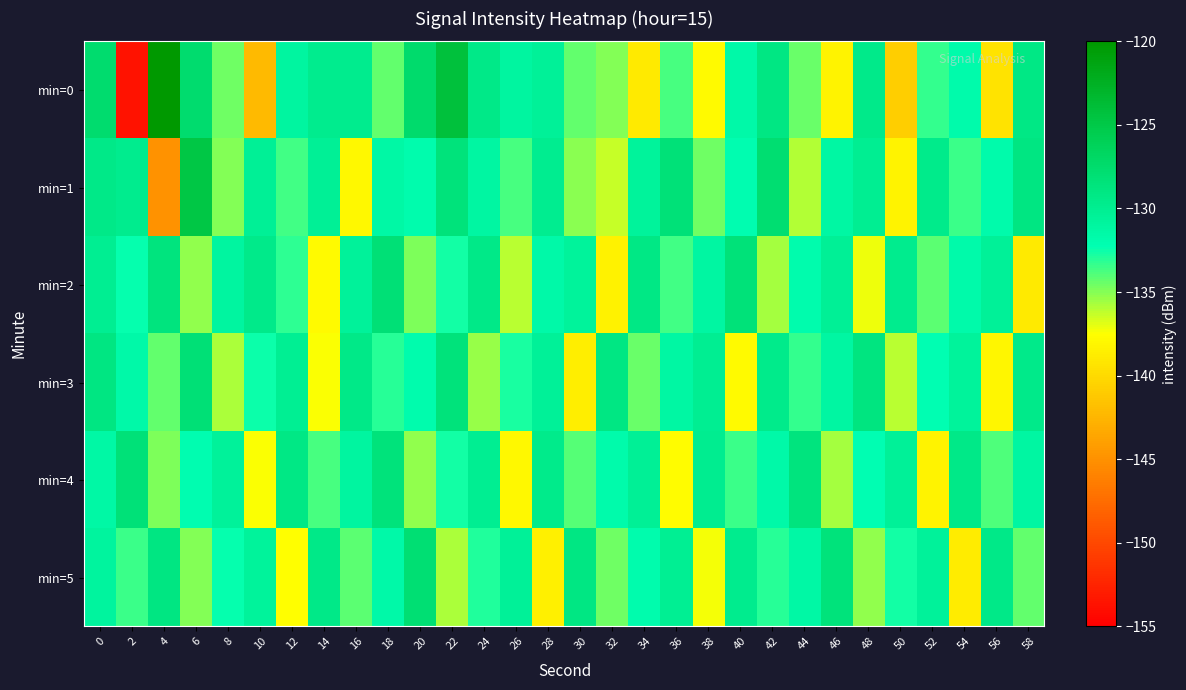

Reading left to right, transcribe all the data shown in this chart.

min=0: 0=-127.6	2=-153.7	4=-120.0	6=-127.6	8=-134.6	10=-142.2	12=-131.0	14=-129.8	16=-129.8	18=-134.3	20=-127.5	22=-124.2	24=-129.4	26=-131.0	28=-130.4	30=-134.3	32=-135.0	34=-138.9	36=-133.7	38=-137.8	40=-131.5	42=-129.1	44=-134.4	46=-138.3	48=-129.5	50=-140.9	52=-133.3	54=-131.8	56=-139.3	58=-129.2
min=1: 0=-129.4	2=-129.8	4=-145.0	6=-124.9	8=-134.9	10=-130.3	12=-133.6	14=-130.4	16=-138.0	18=-131.5	20=-132.0	22=-128.5	24=-131.2	26=-133.8	28=-129.9	30=-135.1	32=-136.4	34=-130.7	36=-128.3	38=-134.6	40=-132.1	42=-127.8	44=-135.9	46=-131.3	48=-130.0	50=-138.2	52=-129.7	54=-133.4	56=-131.8	58=-128.9
min=2: 0=-130.1	2=-132.4	4=-128.7	6=-135.3	8=-131.0	10=-129.5	12=-133.2	14=-137.8	16=-130.6	18=-128.1	20=-134.9	22=-132.7	24=-129.3	26=-136.1	28=-131.5	30=-130.8	32=-138.4	34=-129.2	36=-133.6	38=-131.1	40=-128.4	42=-135.7	44=-132.0	46=-130.3	48=-137.2	50=-129.8	52=-134.1	54=-131.7	56=-130.4	58=-138.9
min=3: 0=-129.0	2=-131.6	4=-134.3	6=-128.2	8=-135.8	10=-132.5	12=-130.2	14=-137.5	16=-129.4	18=-133.0	20=-131.9	22=-128.6	24=-135.4	26=-132.8	28=-130.5	30=-138.7	32=-129.1	34=-134.4	36=-131.3	38=-130.0	40=-137.9	42=-129.7	44=-133.3	46=-131.2	48=-128.8	50=-136.0	52=-132.2	54=-130.7	56=-138.1	58=-129.5
min=4: 0=-131.4	2=-128.3	4=-134.8	6=-132.1	8=-130.6	10=-137.4	12=-129.2	14=-133.7	16=-131.0	18=-128.5	20=-135.2	22=-132.6	24=-130.1	26=-138.0	28=-129.6	30=-134.0	32=-131.8	34=-130.3	36=-137.7	38=-129.9	40=-133.4	42=-131.5	44=-128.7	46=-135.6	48=-132.3	50=-130.4	52=-138.3	54=-129.3	56=-133.9	58=-131.1
min=5: 0=-130.9	2=-133.5	4=-128.9	6=-135.0	8=-132.4	10=-130.8	12=-137.6	14=-129.4	16=-134.2	18=-131.6	20=-128.0	22=-135.8	24=-132.9	26=-130.5	28=-138.5	30=-129.1	32=-134.5	34=-131.9	36=-130.2	38=-137.3	40=-129.8	42=-133.1	44=-131.4	46=-128.6	48=-135.3	50=-132.7	52=-130.6	54=-138.8	56=-129.3	58=-134.3